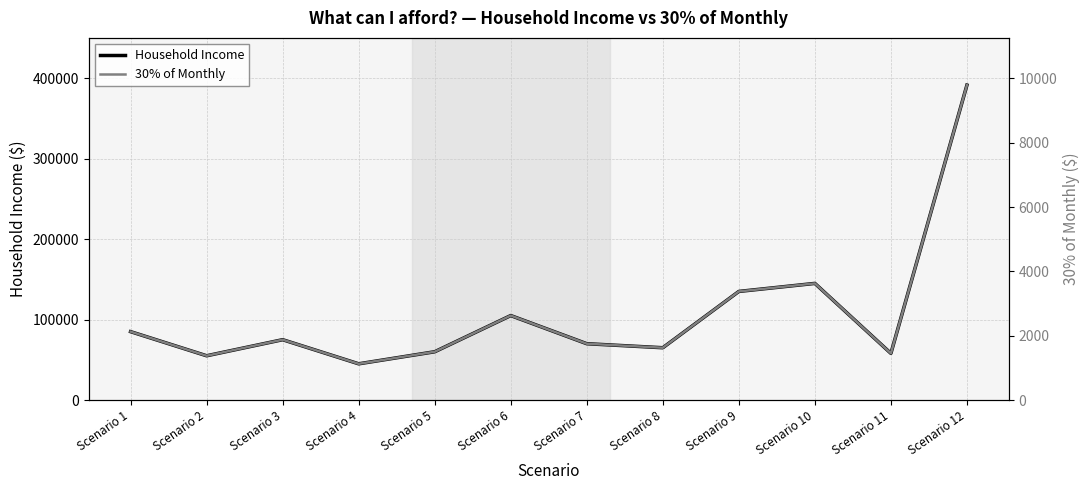

How many values in the 30% of Monthly series are below 1875?

6